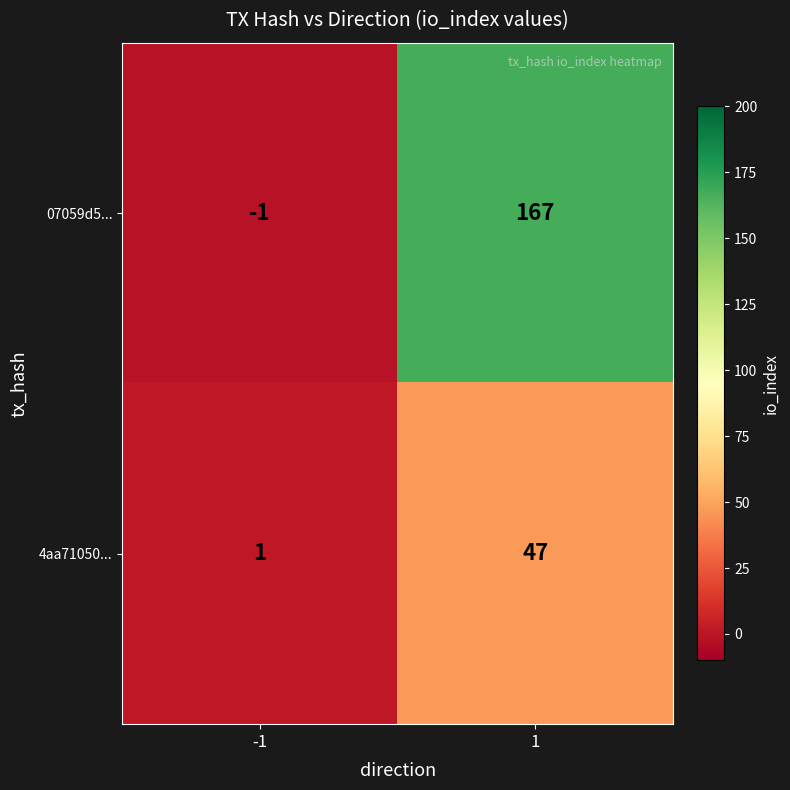

What is the maximum value shown in the chart?

167